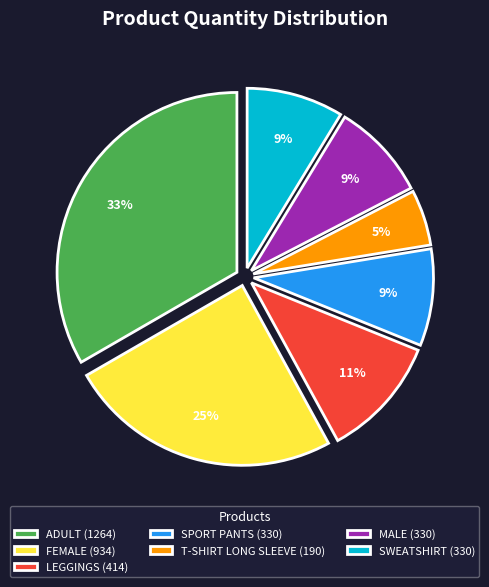

Combined, do T-SHIRT LONG SLEEVE (190) and SPORT PANTS (330) account for over 50%?

No